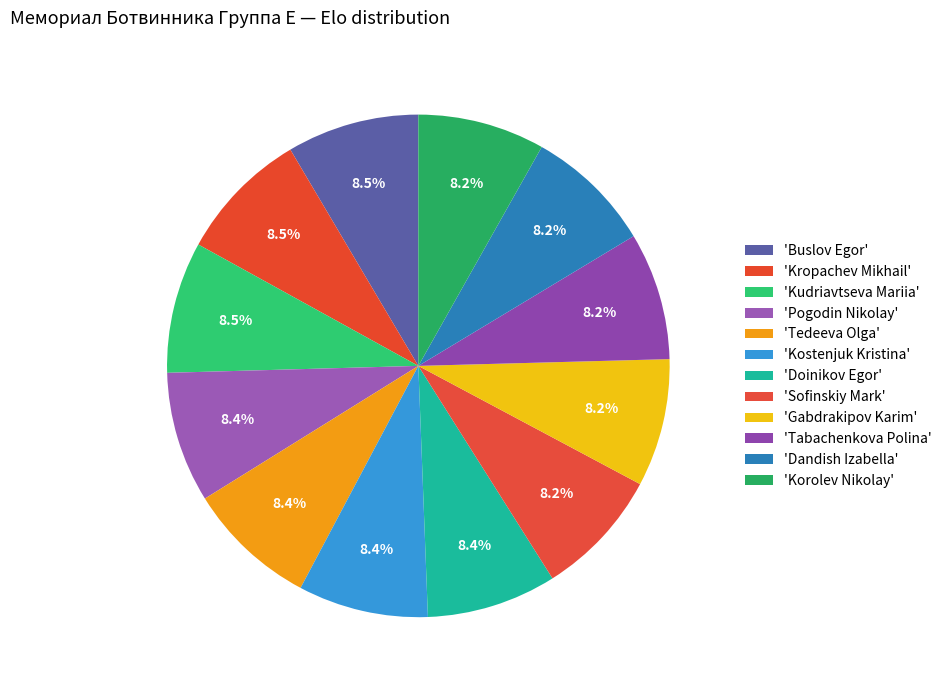

Count the number of slices in the pie.

12